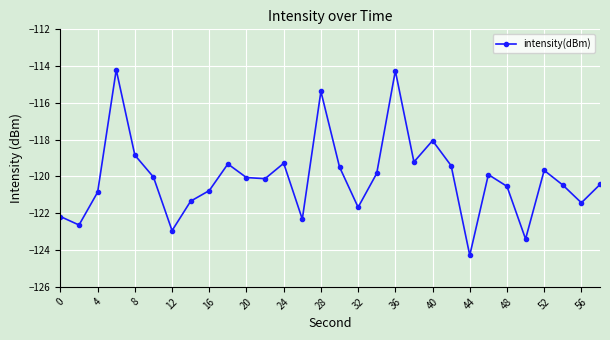

What is the maximum value shown in the chart?

-114.2